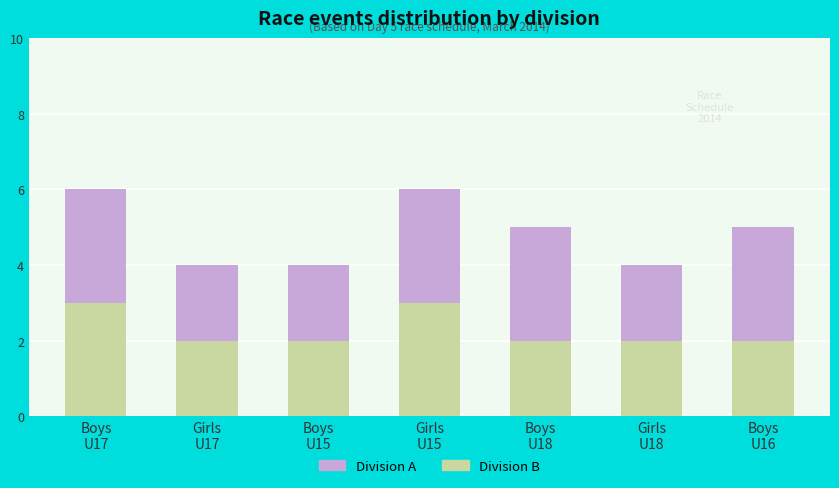

Count the number of categories in the chart.

7